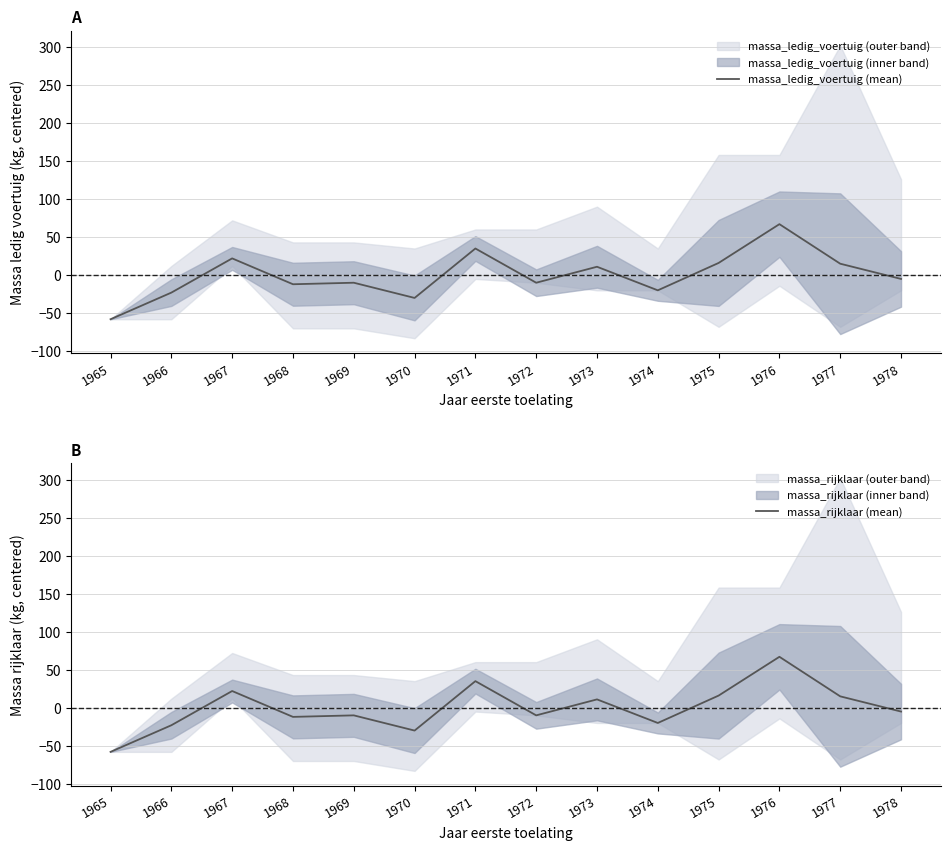

Which category has the highest value in the massa_ledig_voertuig (mean) series?

1976